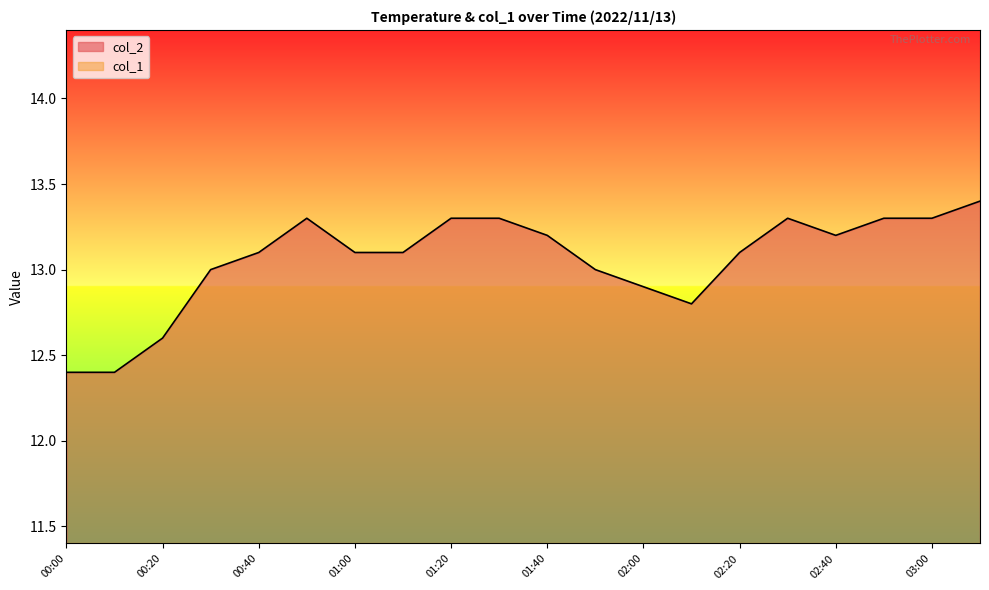

Approximately how many times larger is the value at 00:50 compared to 00:20?

1.1